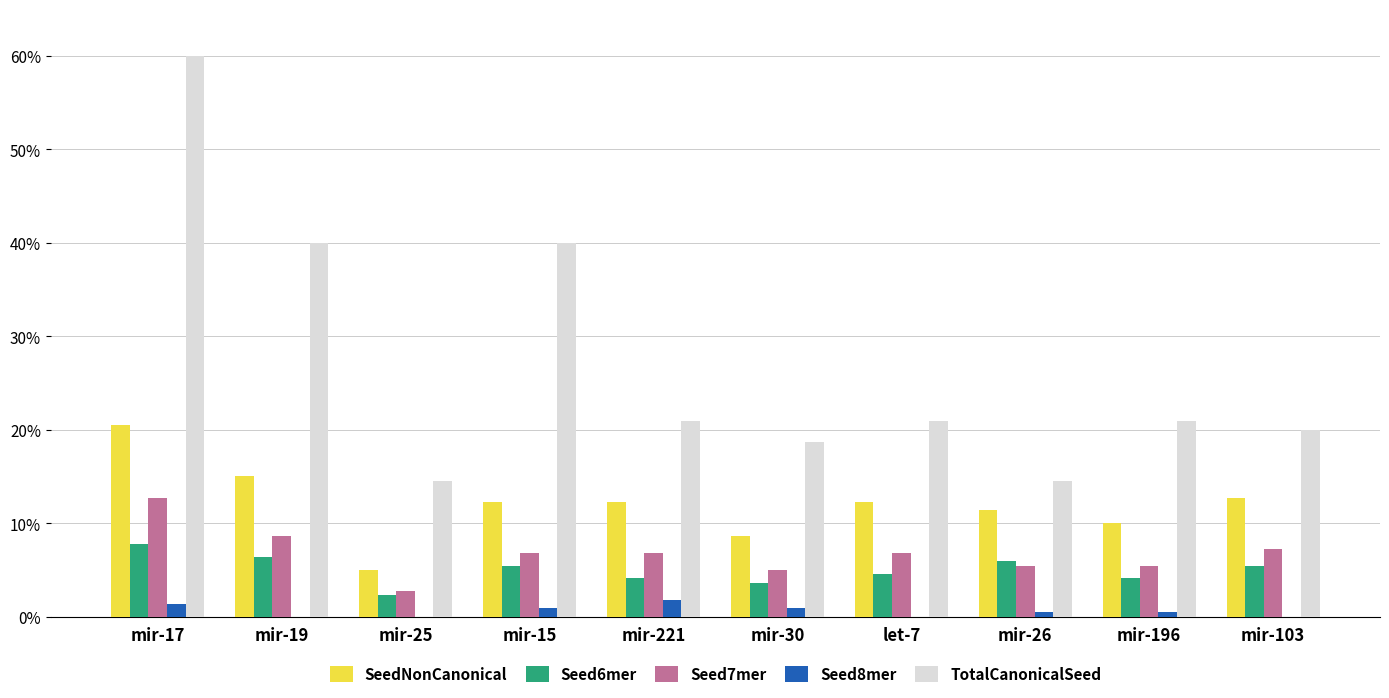

Which series has the largest range (max minus min)?

TotalCanonicalSeed